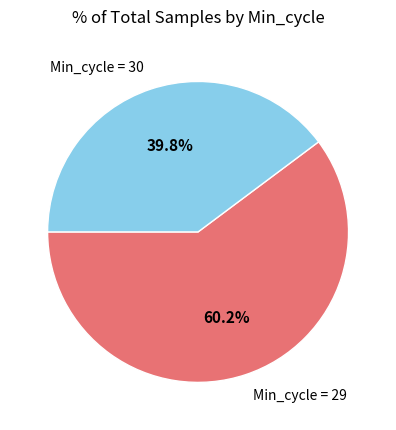

What is the total percentage of Min_cycle = 29 and Min_cycle = 30?

100.0%